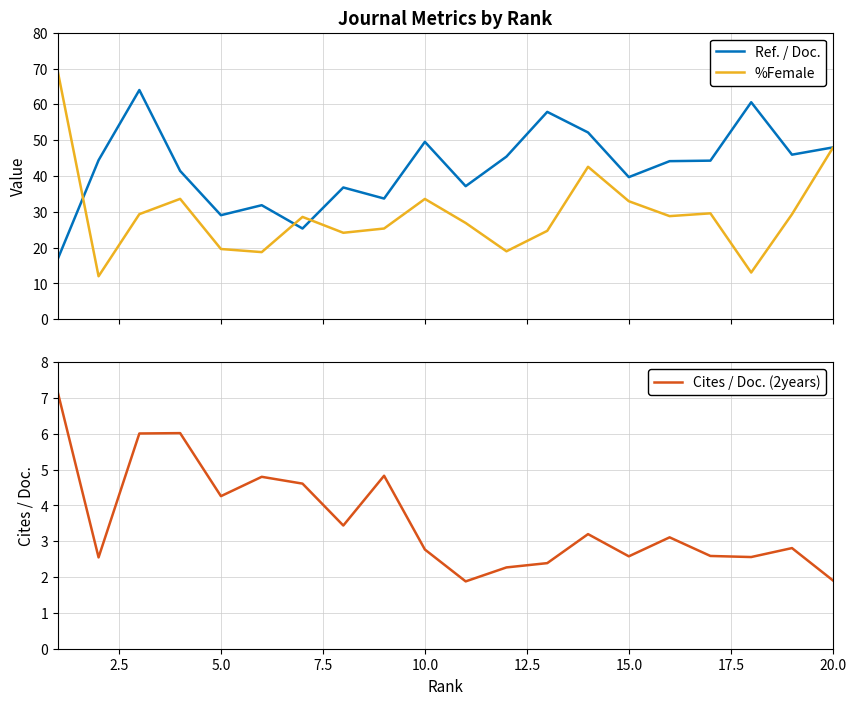

How many distinct data groups are displayed?

3